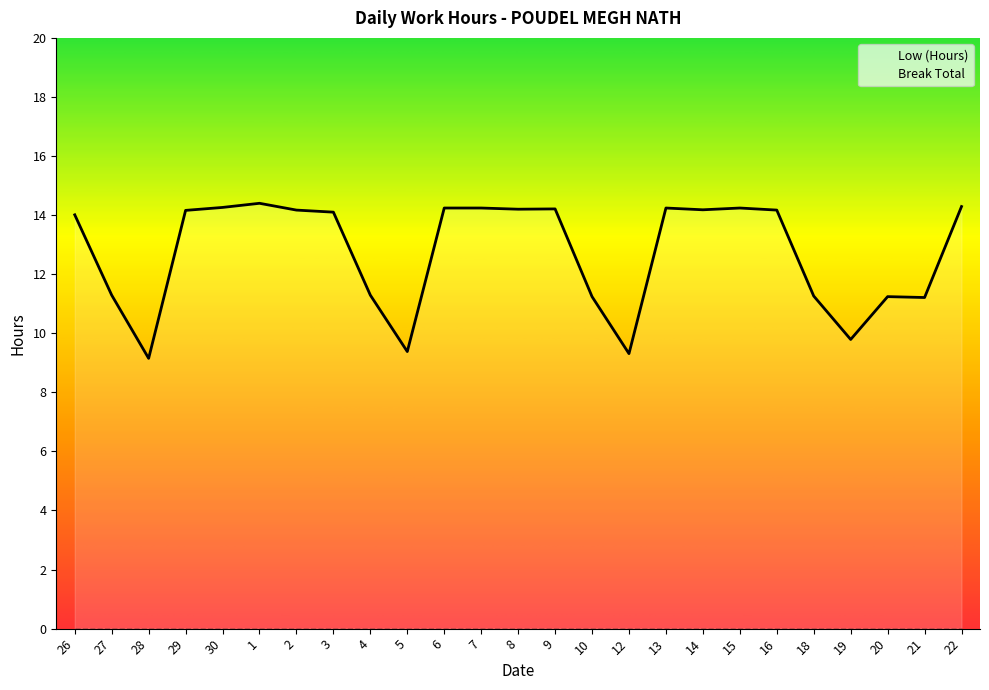

How many points are lower than both their immediate neighbors (excluding endpoints)?

7